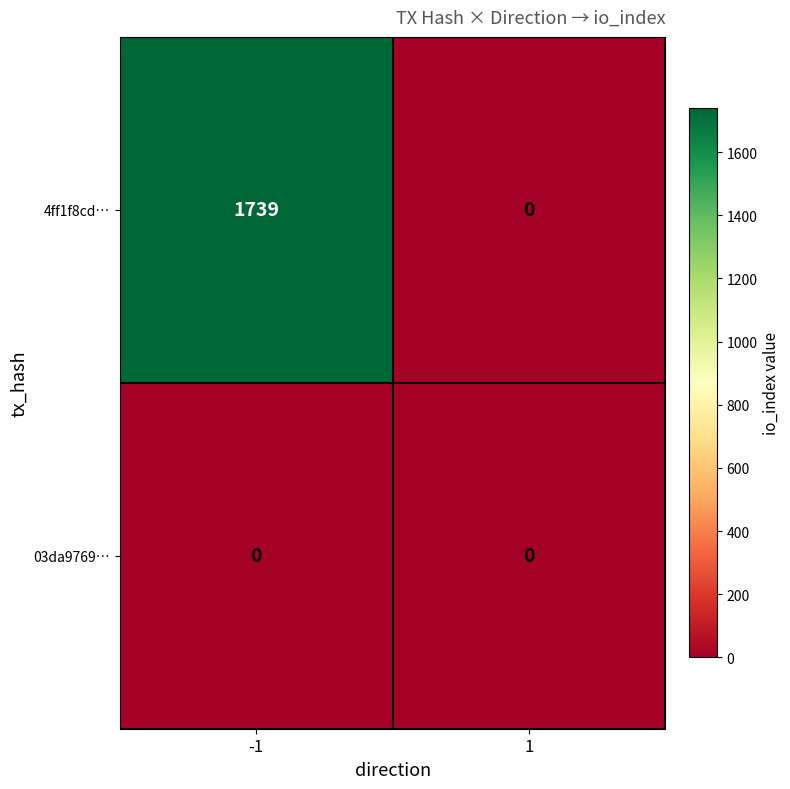

At -1, list the series in order from smallest to largest.

03da9769…, 4ff1f8cd…